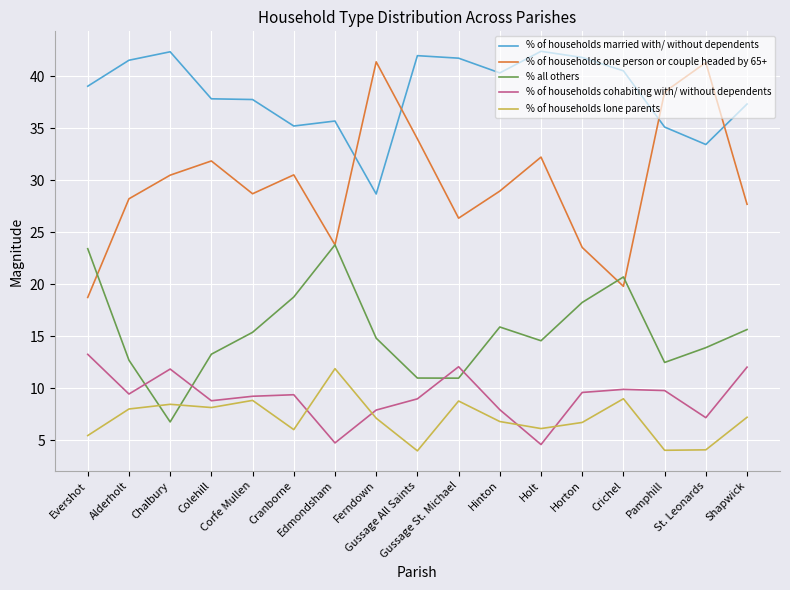

What is the sum of all % of households lone parents values?

120.9